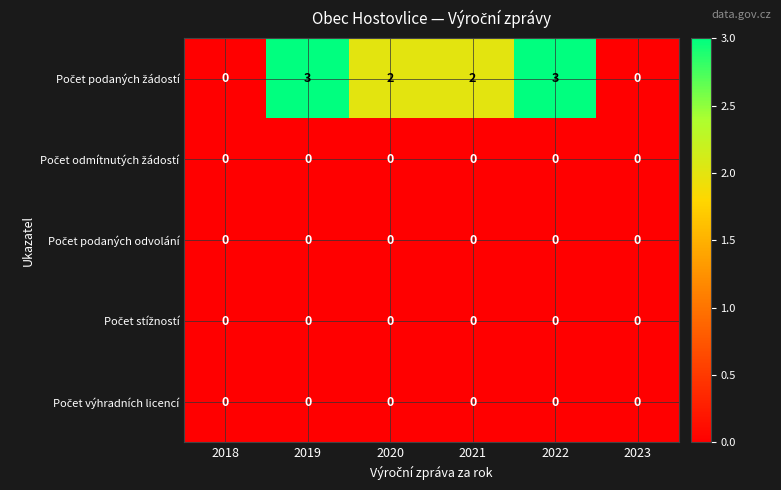

At how many categories does at least one series exceed 1?

4